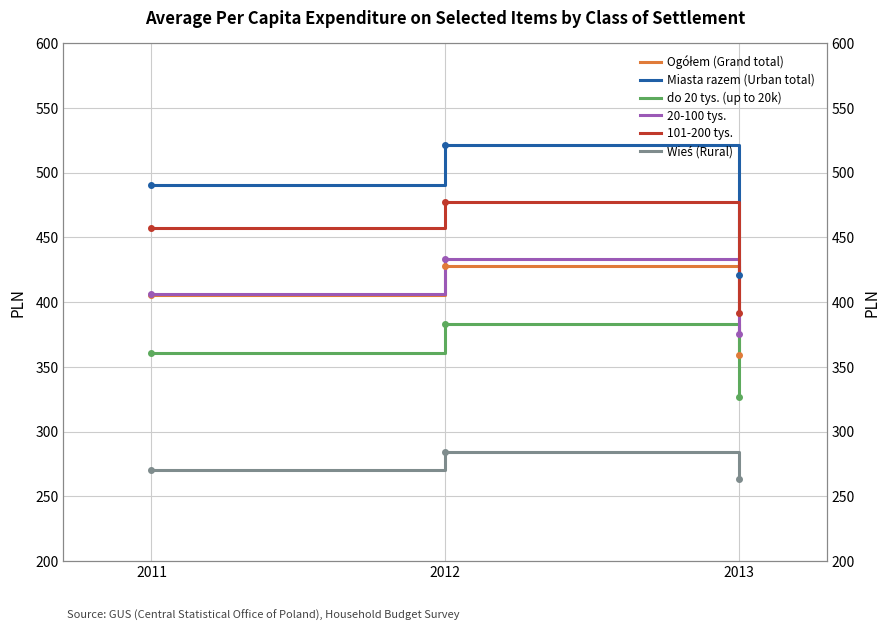

Reading left to right, list all the values displayed in this chart.

Ogółem (Grand total): 405.7	428.3	359.2
Miasta razem (Urban total): 490.6	521.6	420.8
do 20 tys. (up to 20k): 360.7	383.5	327.0
20-100 tys.: 406.6	433.2	375.6
101-200 tys.: 457.7	477.7	391.4
Wieś (Rural): 270.5	284.5	263.2